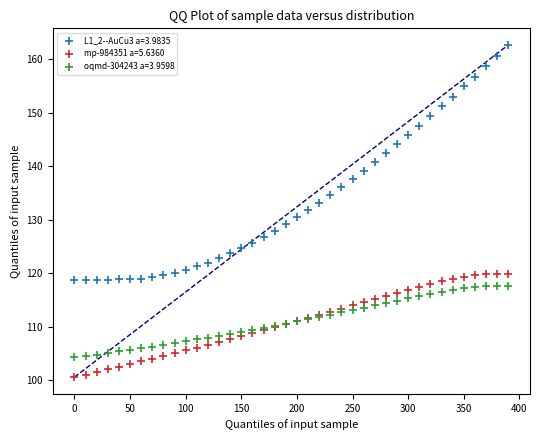

What is the X range (max minus min) for the scatter plot?

390.0